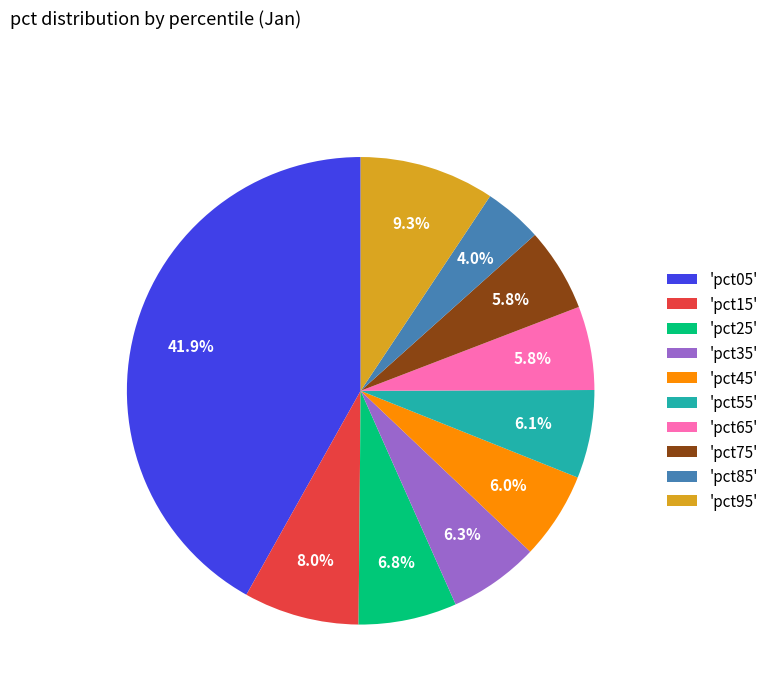

To the nearest percent, what is the difference between the largest and smallest slice percentages?

38%